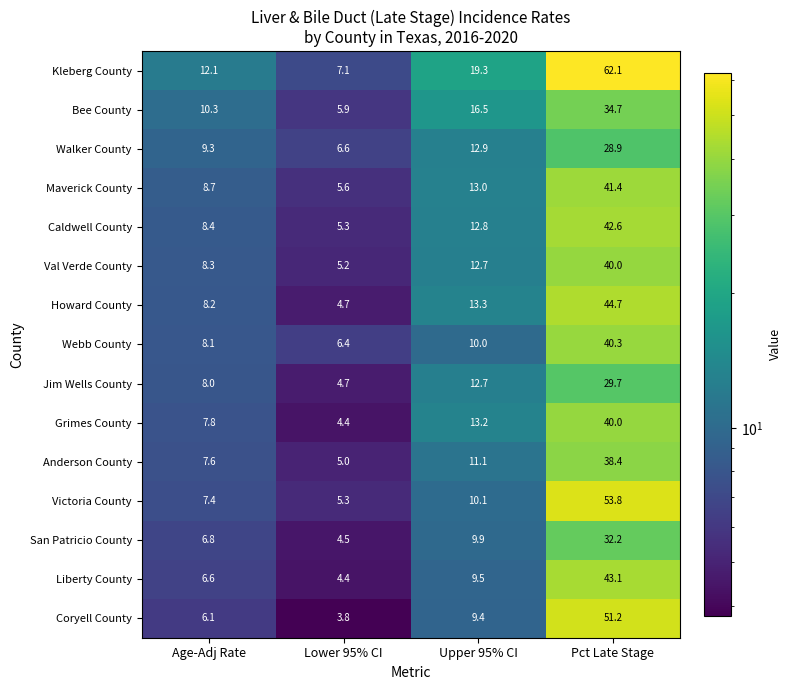

Is it true that Coryell County equals 0.8 at Lower 95% CI?

False